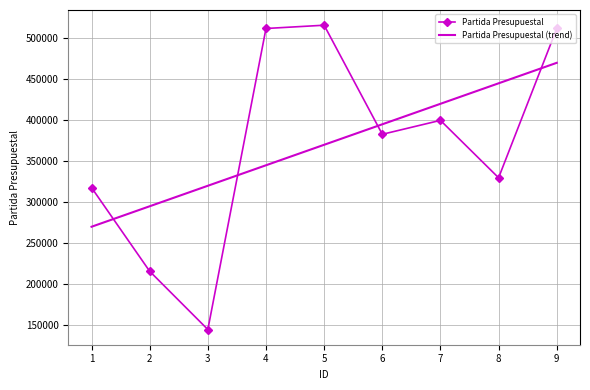

After their last crossing, which series has the higher values: Partida Presupuestal (trend) or Partida Presupuestal?

Partida Presupuestal